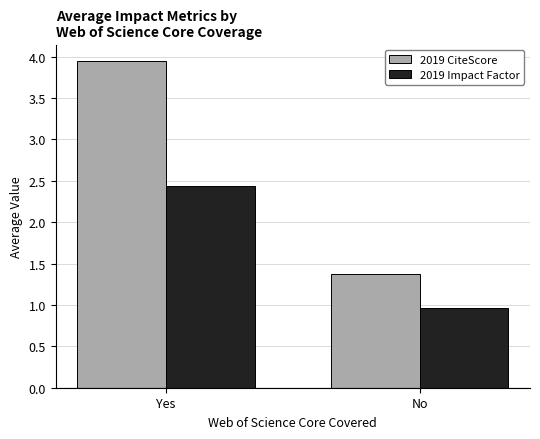

What position from the left is No?

2